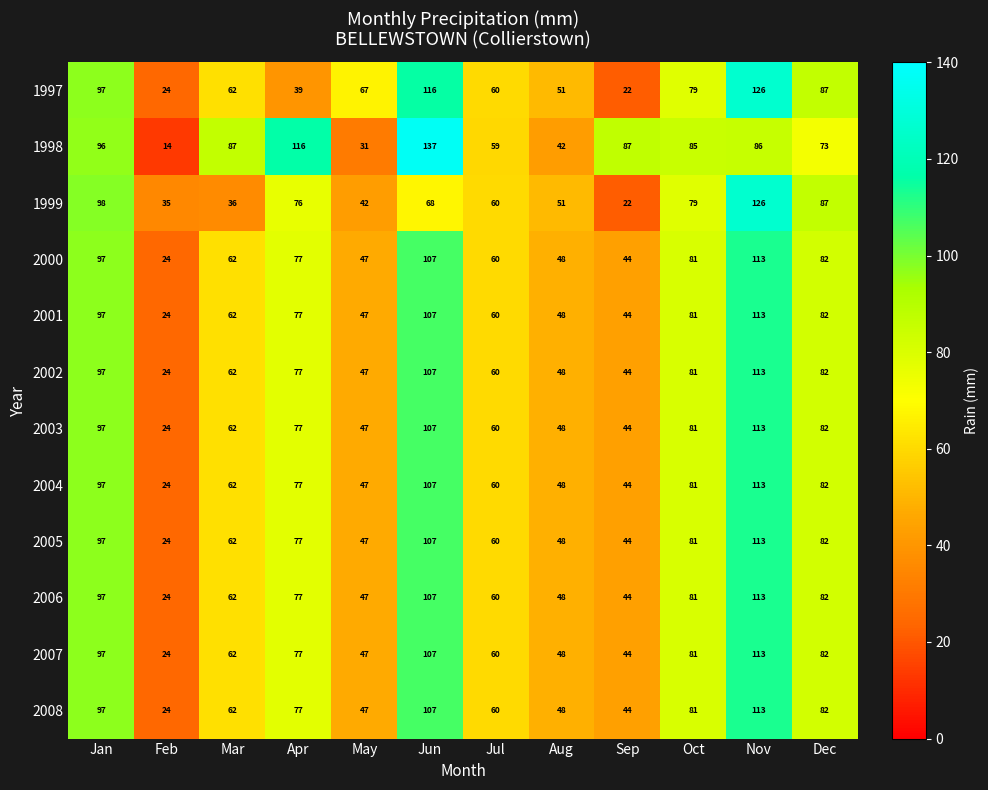

At how many categories does at least one series exceed 44?

11